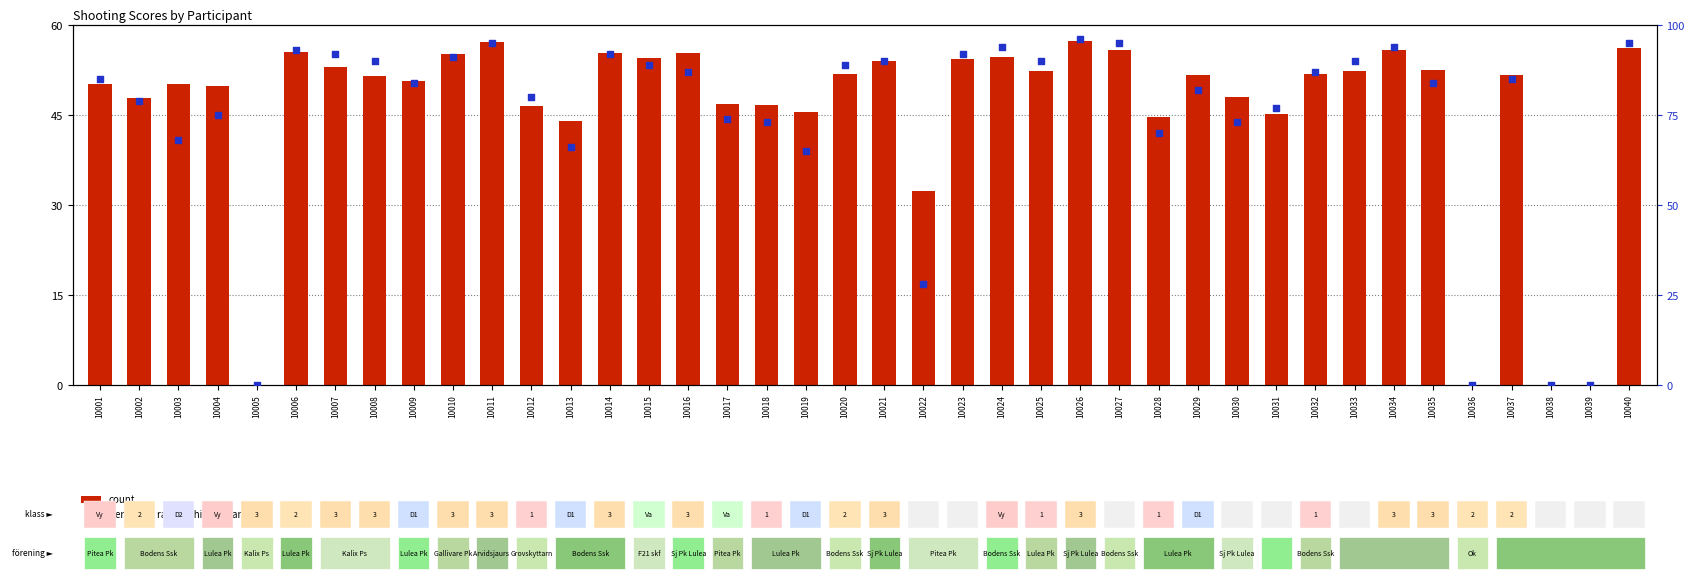

At how many categories does at least one series exceed 54?

35